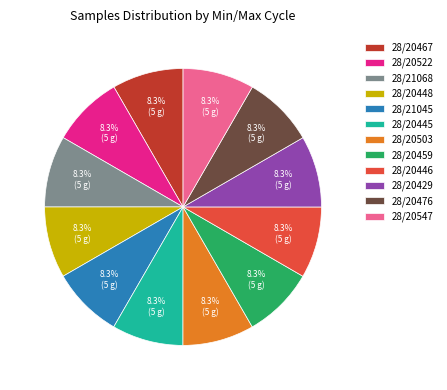

Does any single category account for the majority?

No